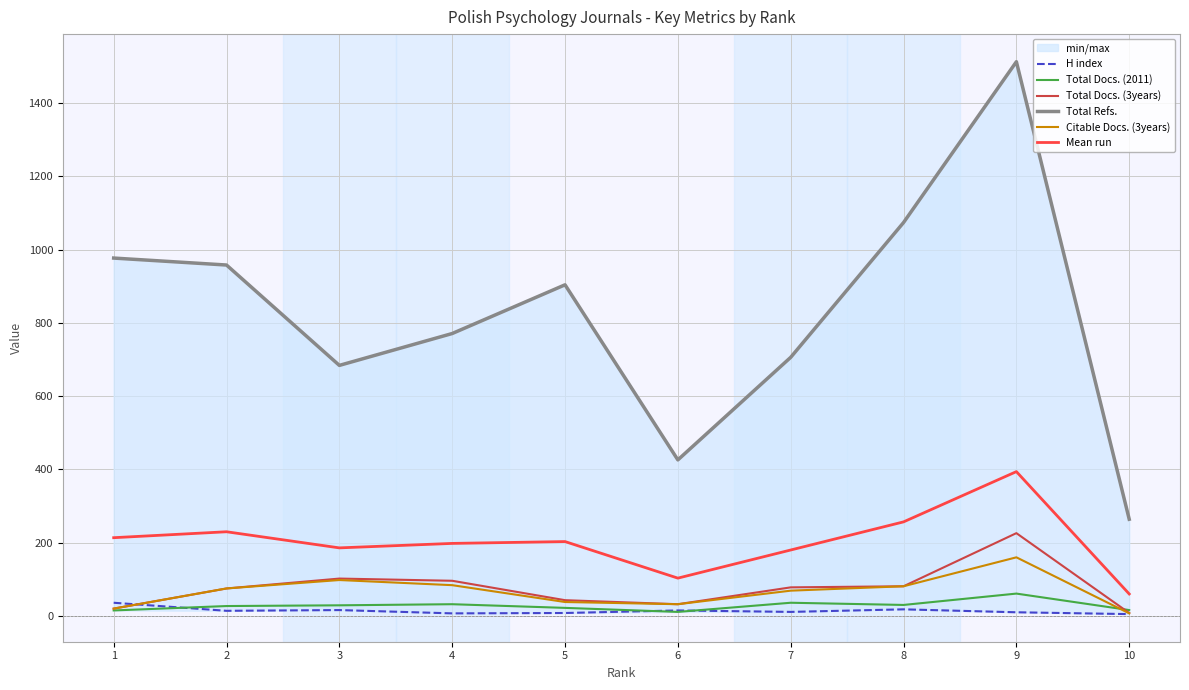

At which label does Citable Docs. (3years) reach its minimum?

10